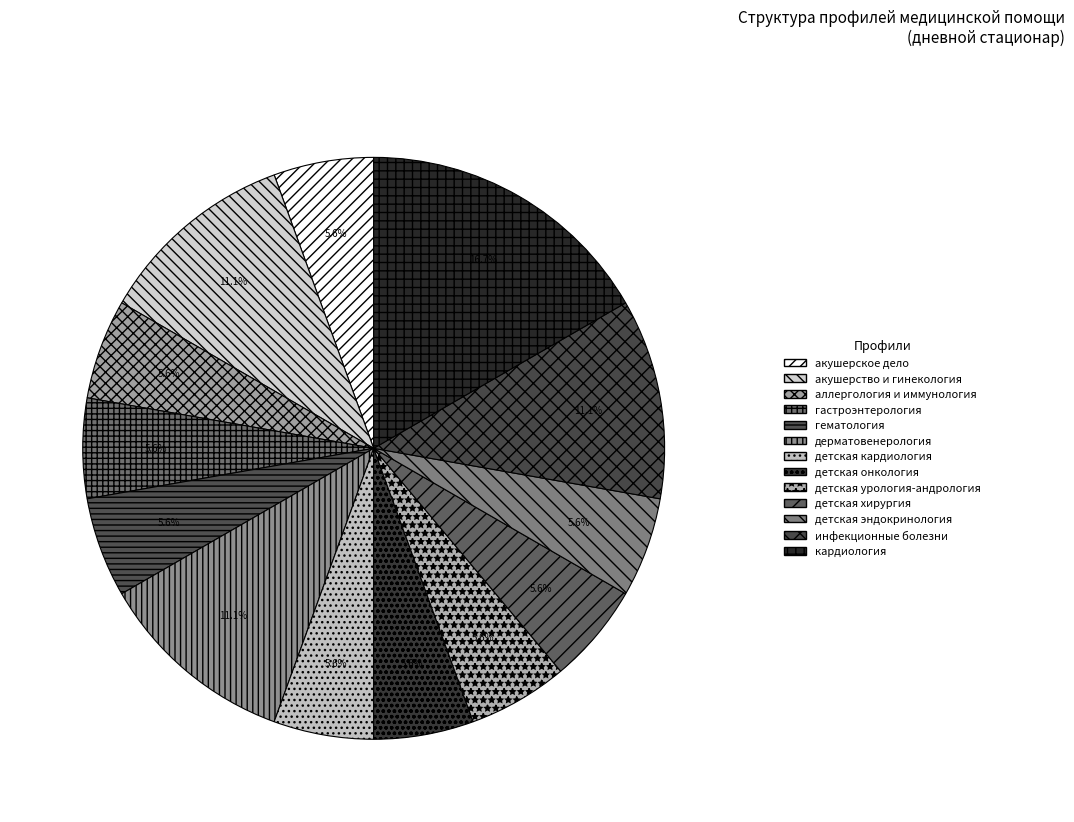

What portion of the pie excludes инфекционные болезни?

88.9%